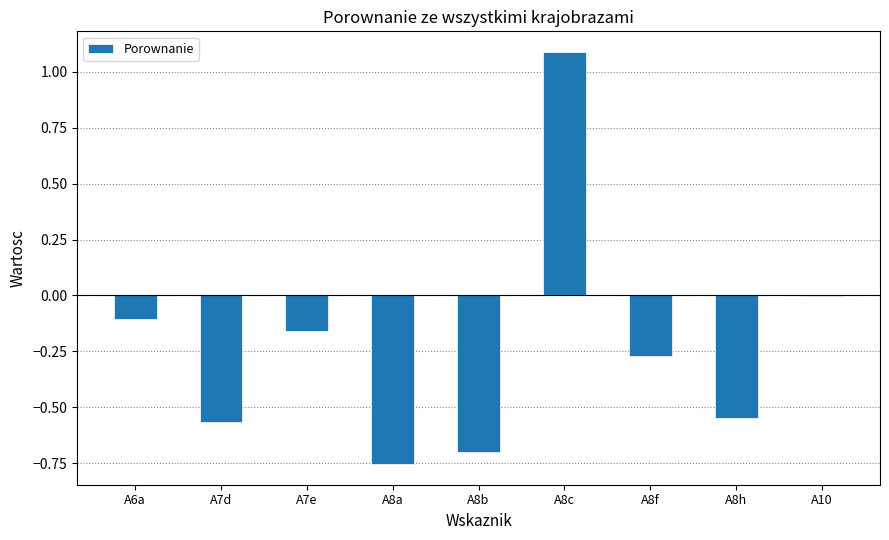

The value at A7d is -0.4. True or false?

False